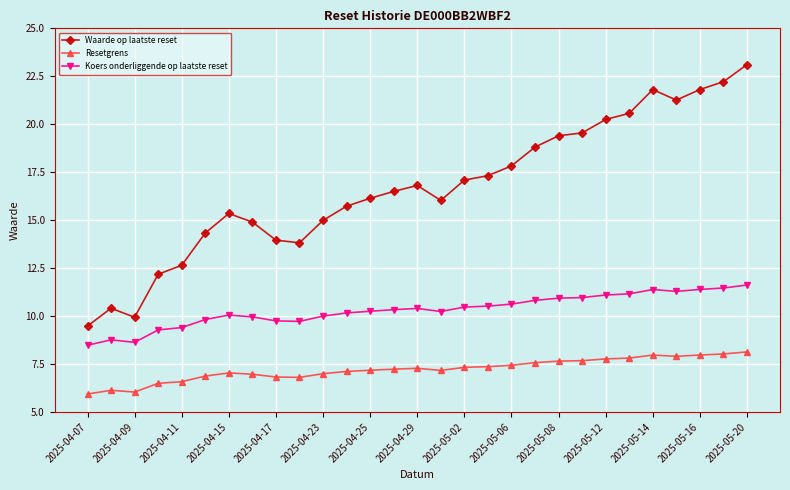

What is the greatest value displayed?

23.1